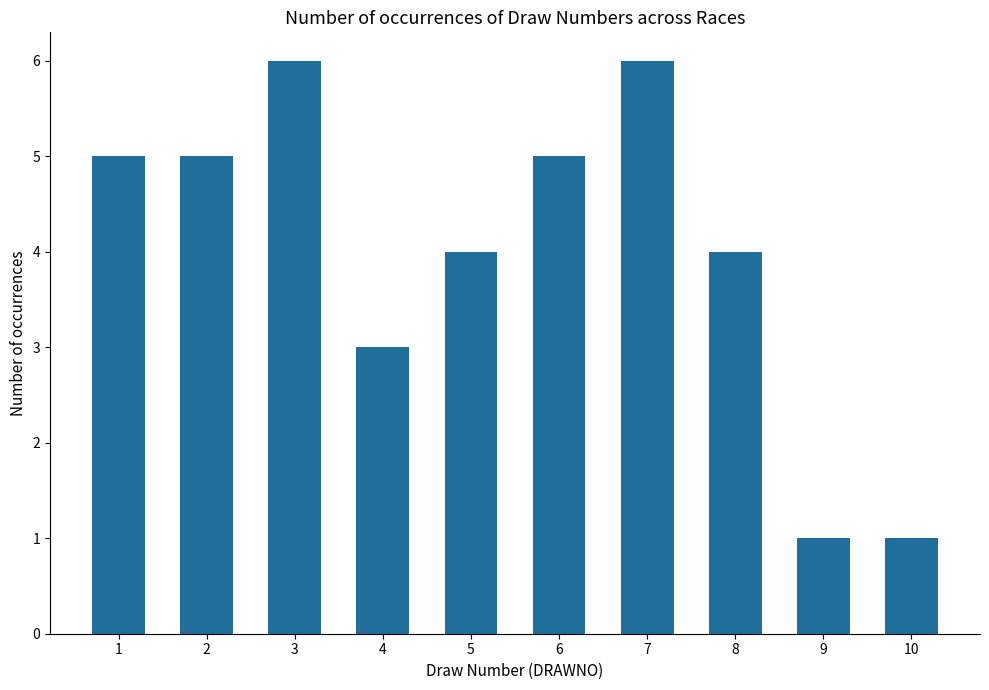

Reading left to right, what are all the values shown in this chart?

5	5	6	3	4	5	6	4	1	1